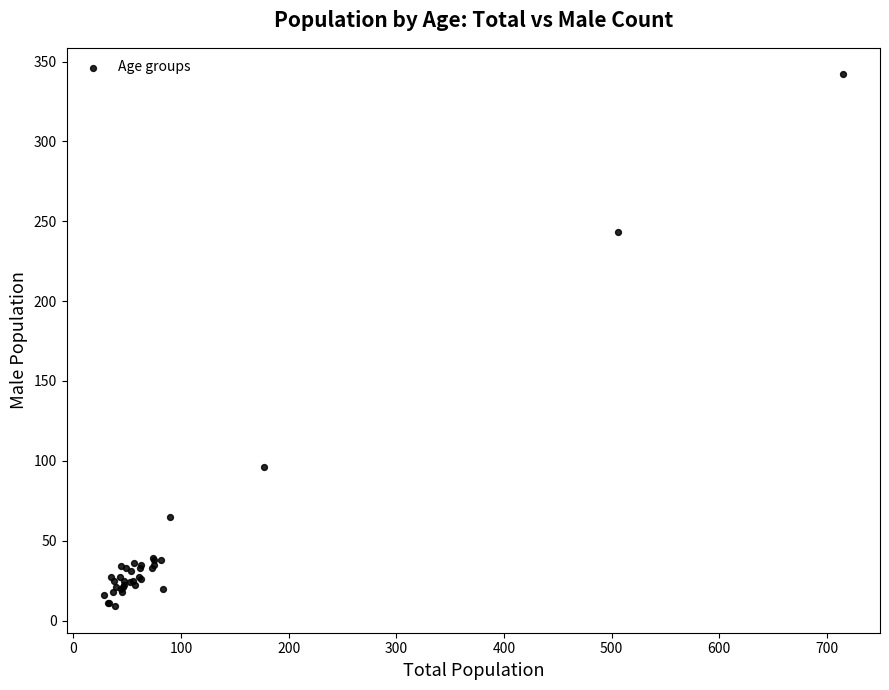

What Y value in the scatter plot is closest to 175?

243